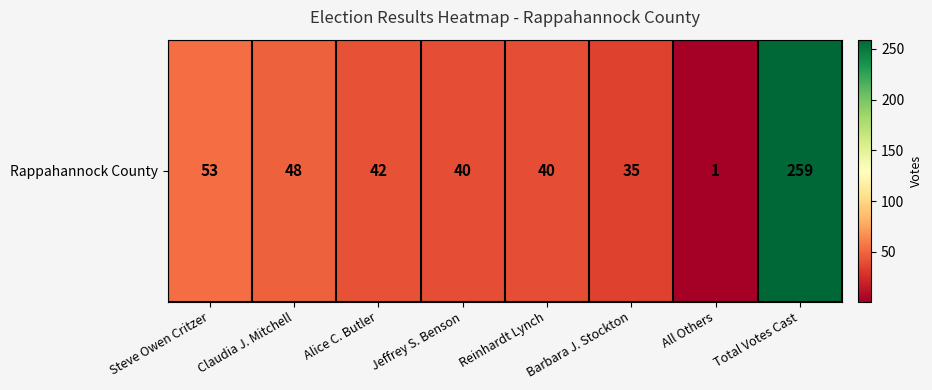

How many distinct data groups are displayed?

1